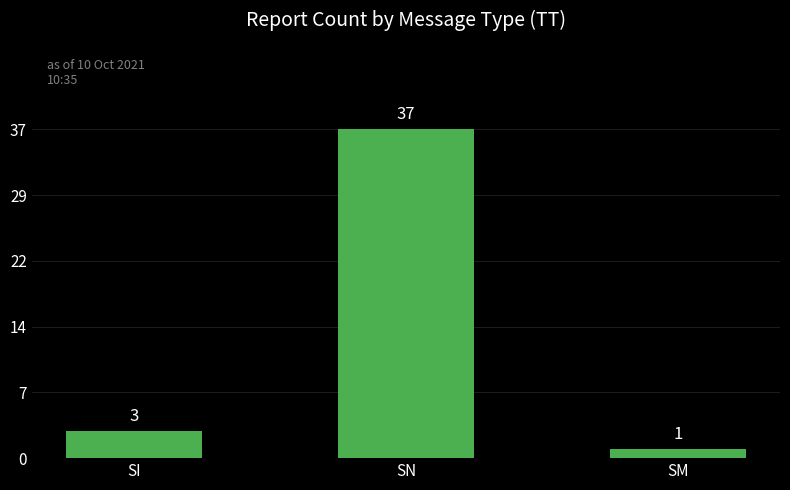

What is the label of the 1st bar from the left?

SI